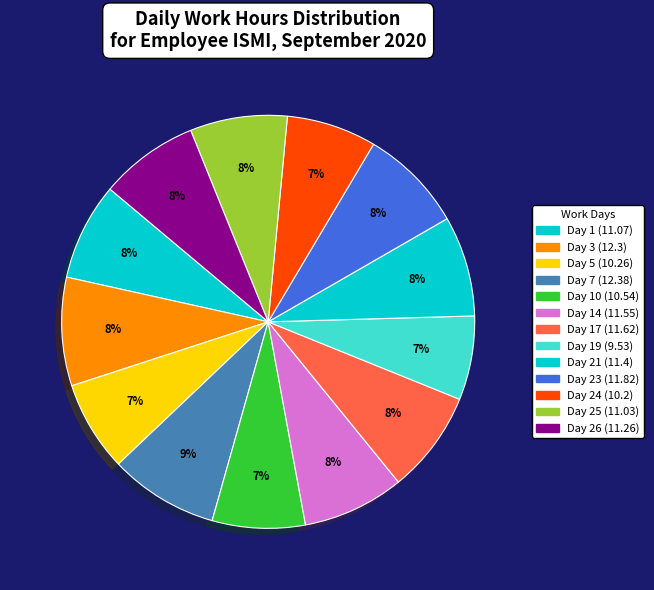

Does Day 7 (12.38) account for over 50% of the chart?

No